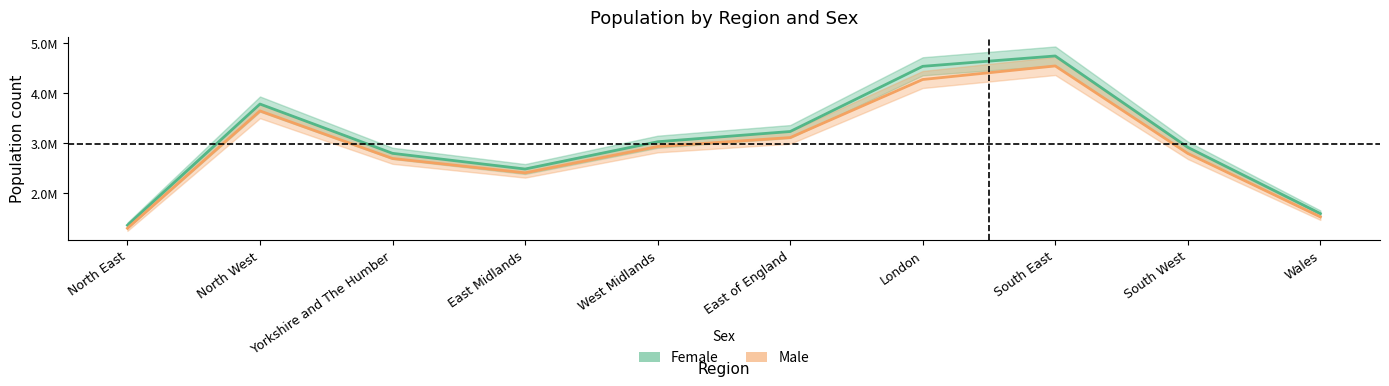

What is the lowest value of the Male series?

1293395